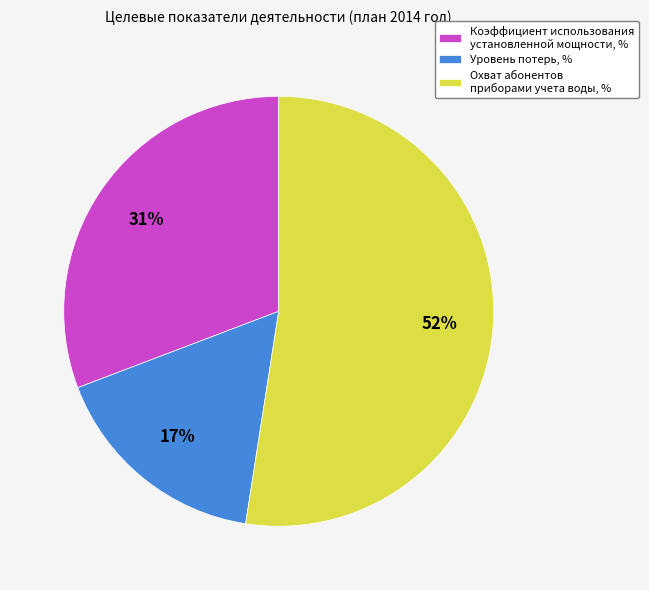

Which slice is the largest?

Охват абонентов приборами учета воды, %